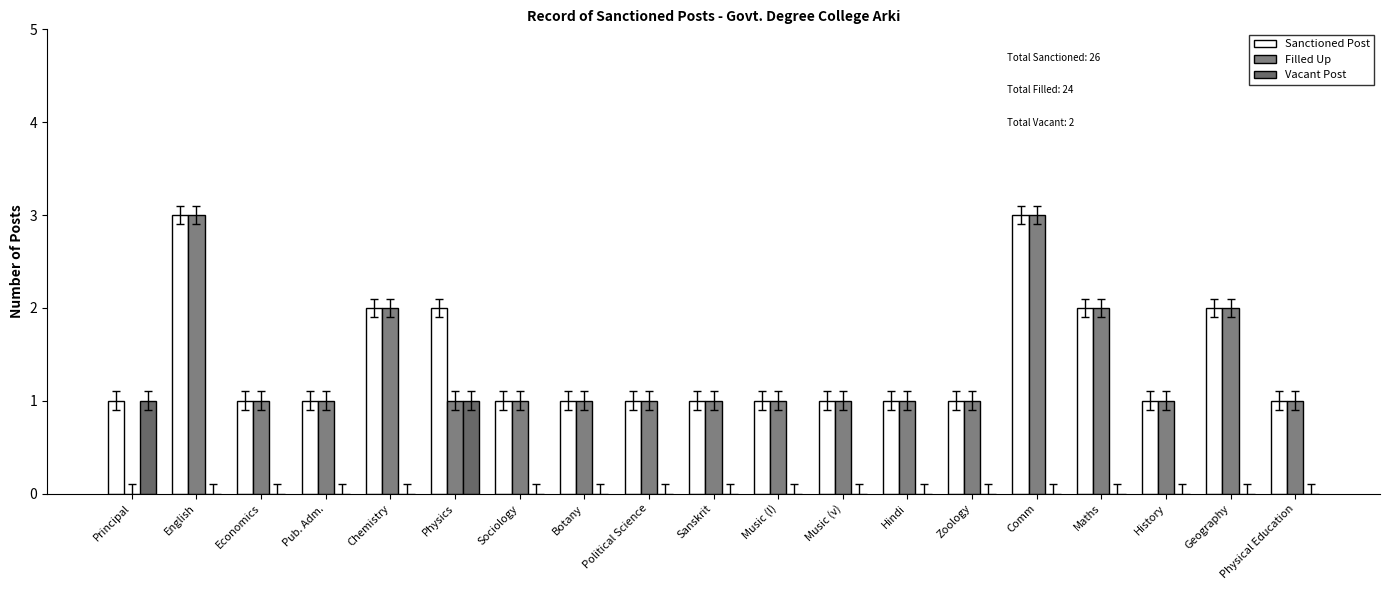

Which series has the largest range (max minus min)?

Filled Up